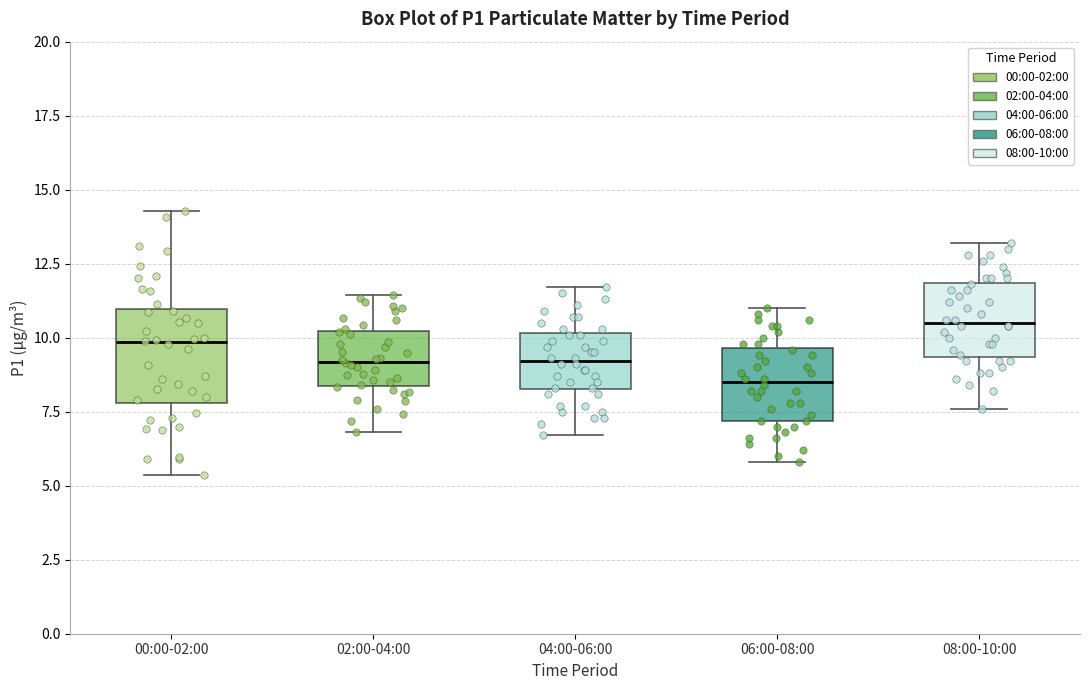

Which box has the lowest median line?

06:00-08:00